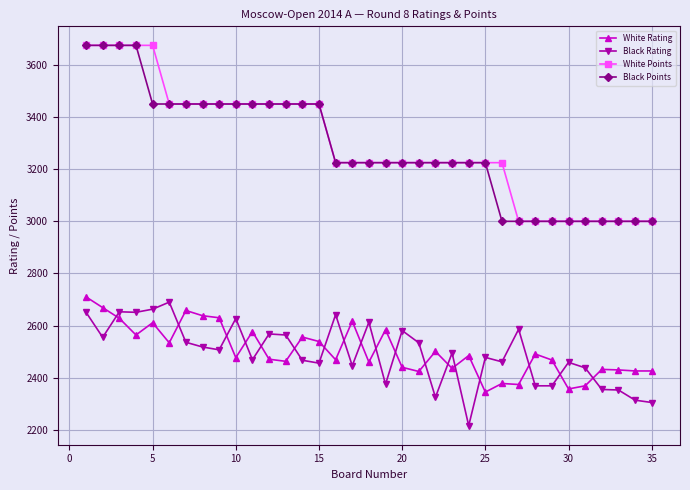

What is the smallest value displayed?

2216